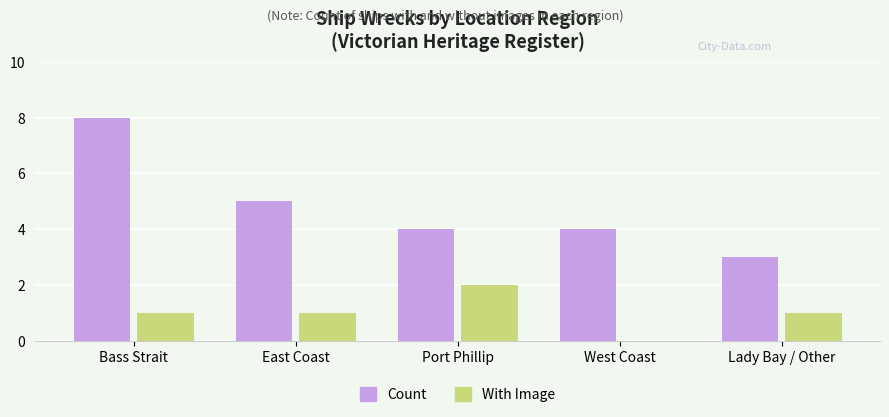

Is it true that Count equals 4 at Port Phillip?

True